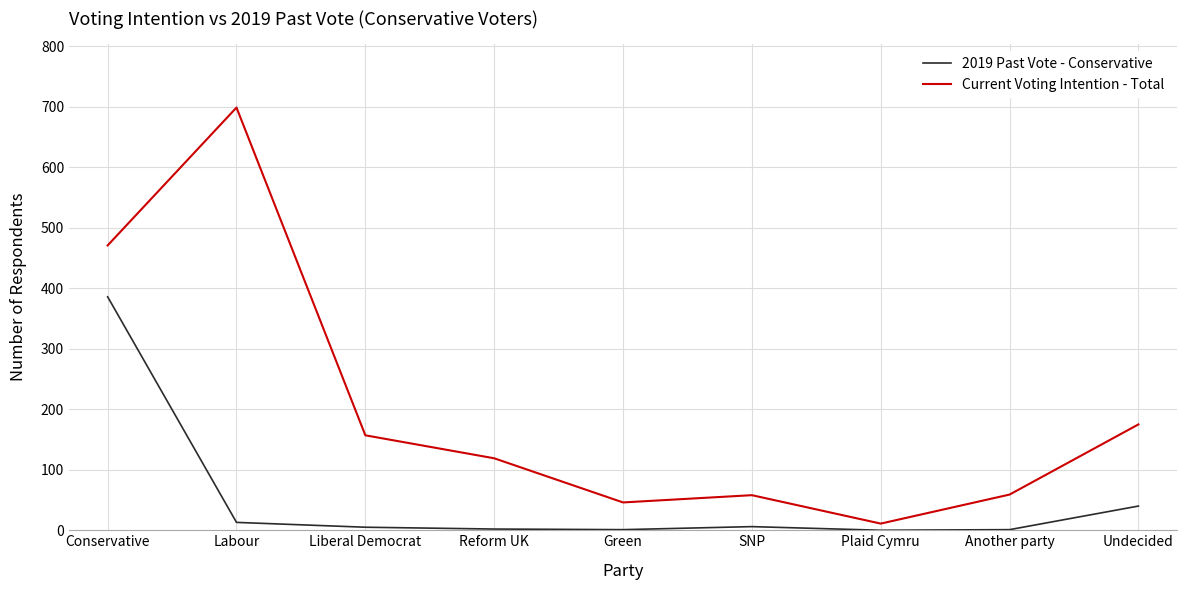

List the series in order of their peak value, lowest first.

2019 Past Vote - Conservative, Current Voting Intention - Total